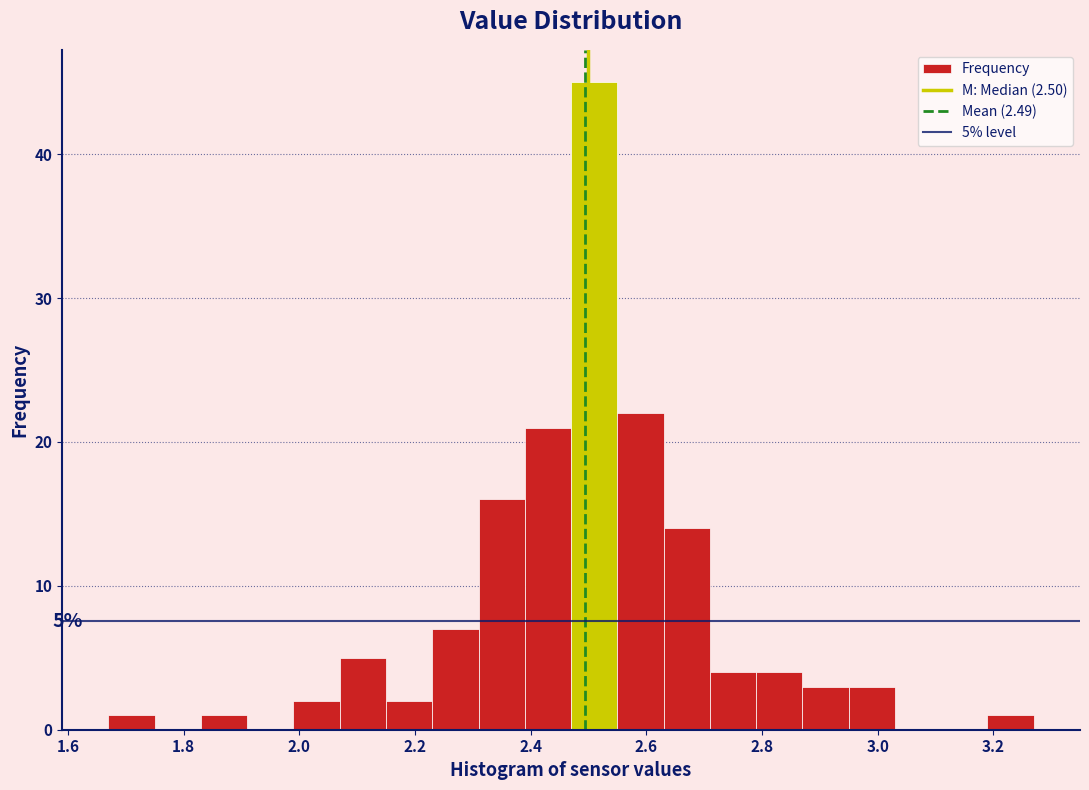

Over which range of the x-axis is the bar tallest?

2.47 to 2.55